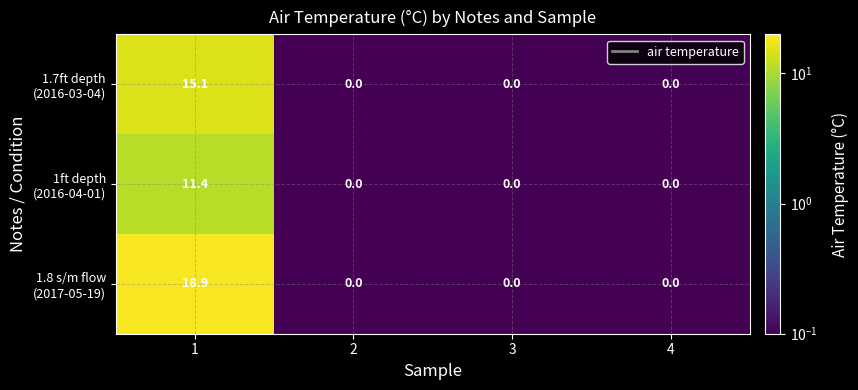

What is the maximum value shown in the chart?

18.9